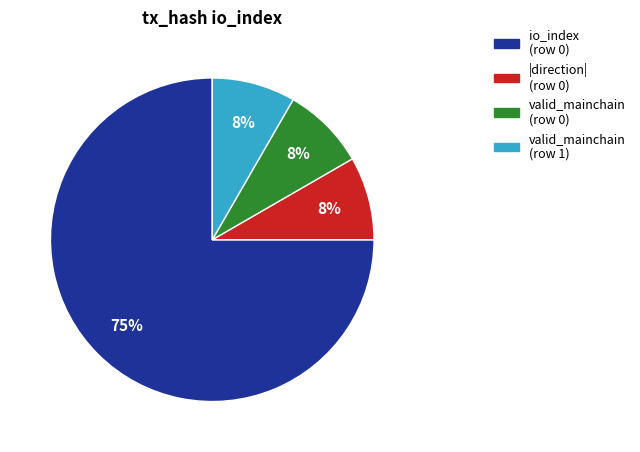

To the nearest percent, what is the average slice percentage?

25%